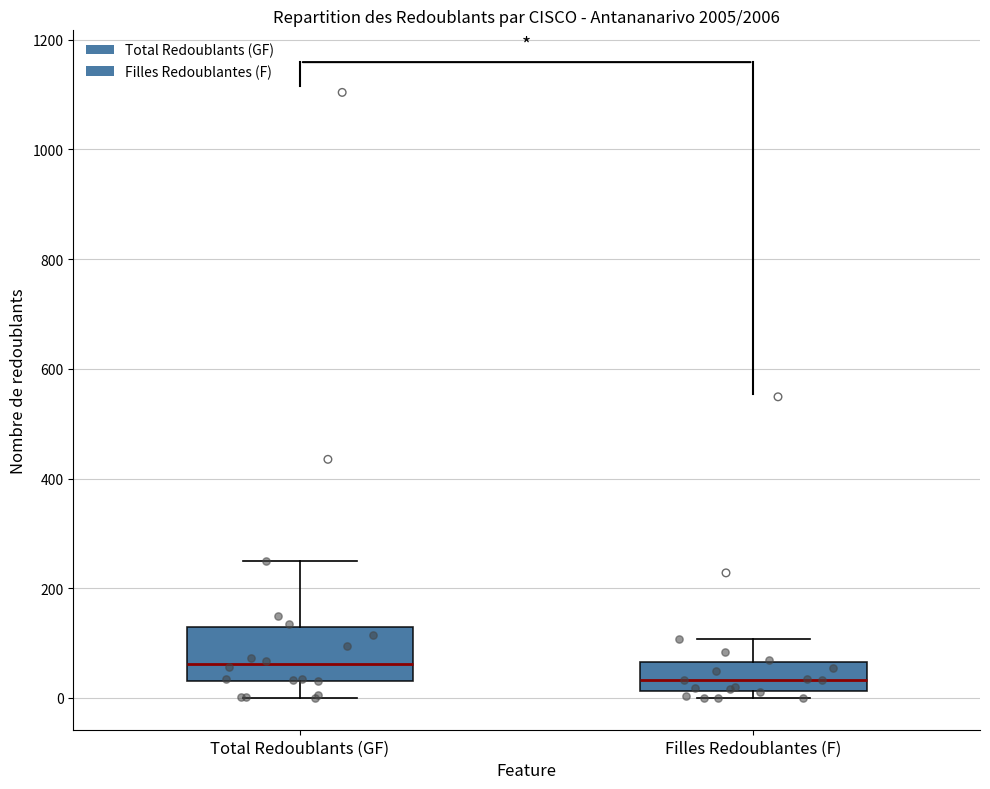

Reading left to right, read every box against the y-axis: the position of its median line, the range the box covers, and the ends of its whiskers. The values are not printed on the chart, so give them approximately, as read against the axis.

Total Redoublants (GF): median 60, box 40 to 140, whiskers 0 to 260
Filles Redoublantes (F): median 40, box 20 to 60, whiskers 0 to 100